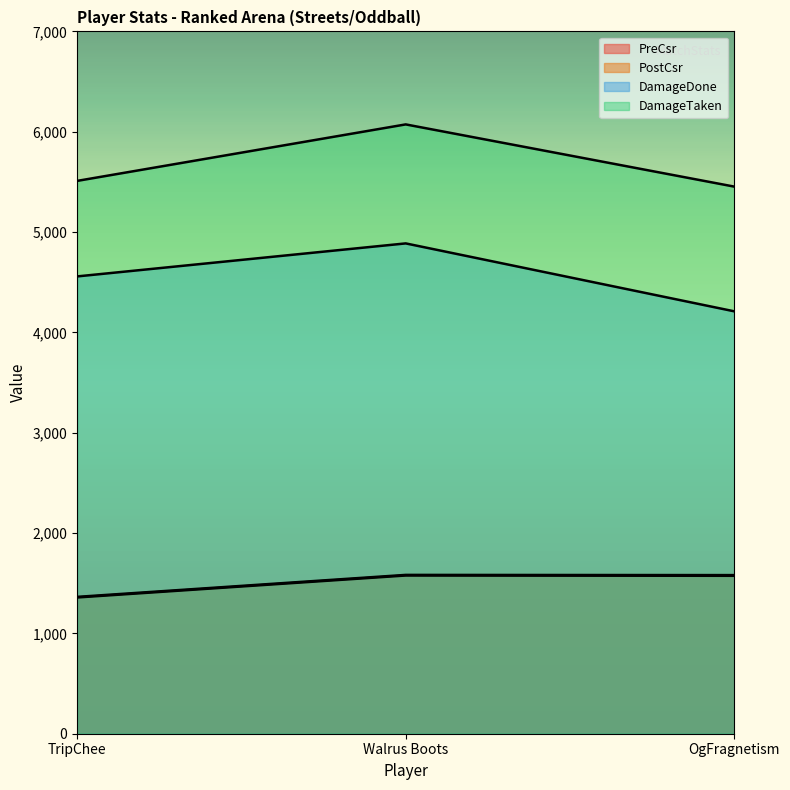

What value does the PostCsr series have at OgFragnetism?

1574